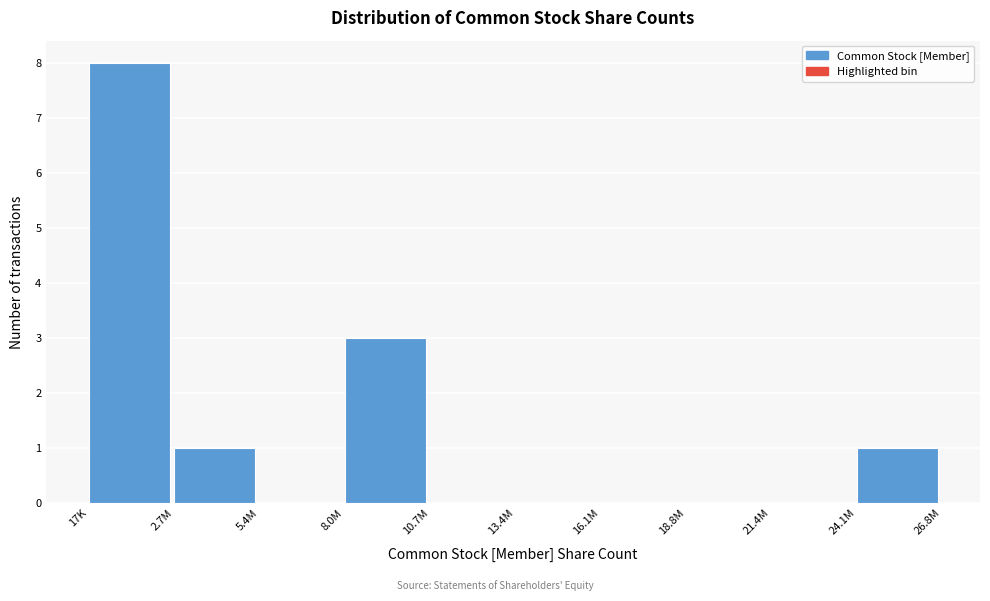

Reading left to right, list all the values displayed in this chart.

17K=8	2.7M=1	5.4M=0	8.0M=3	10.7M=0	13.4M=0	16.1M=0	18.8M=0	21.4M=0	24.1M=1